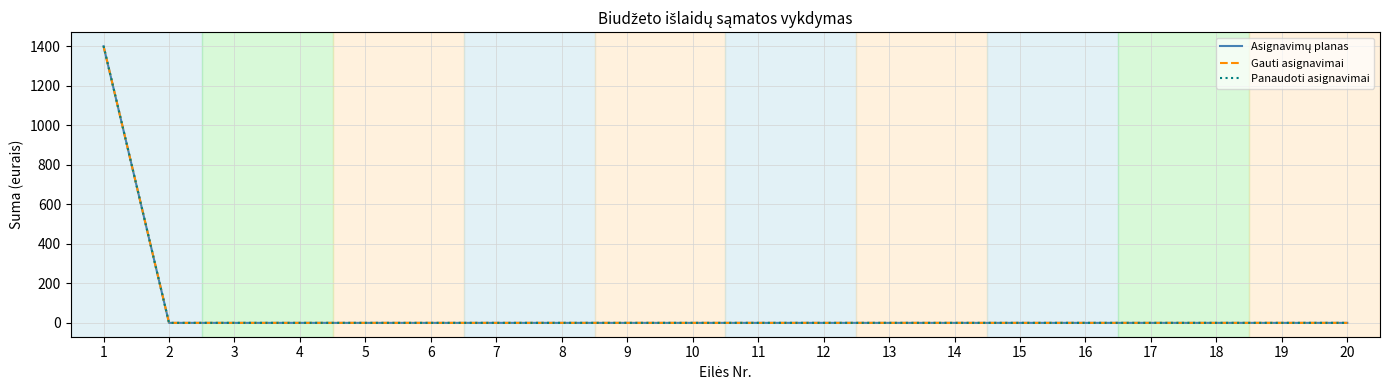

Rank the series by their maximum value, from highest to lowest.

Panaudoti asignavimai, Asignavimų planas, Gauti asignavimai